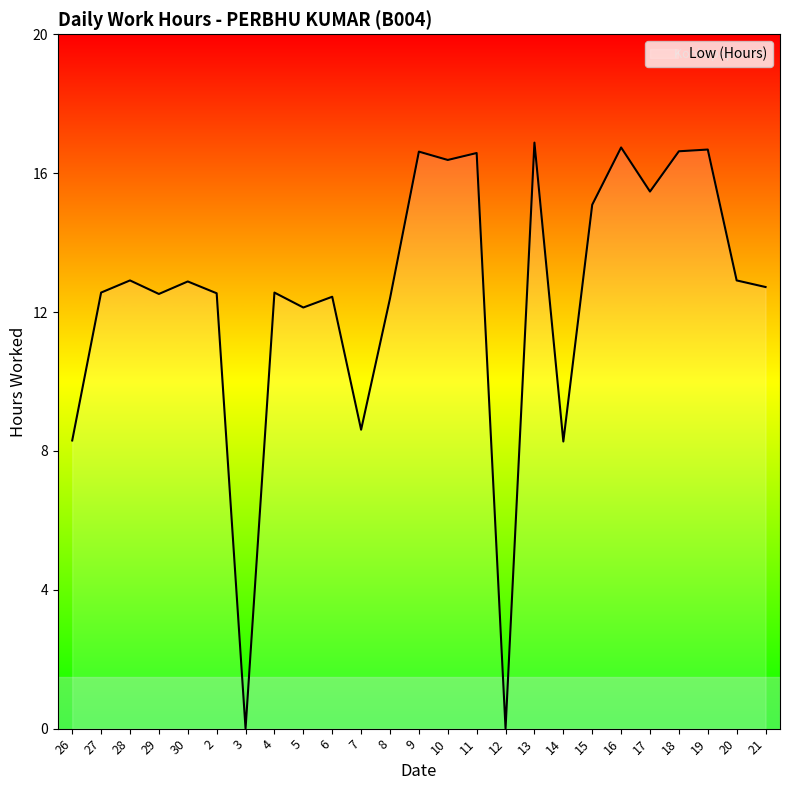

Is it true that the value at 4 is 12.6?

True